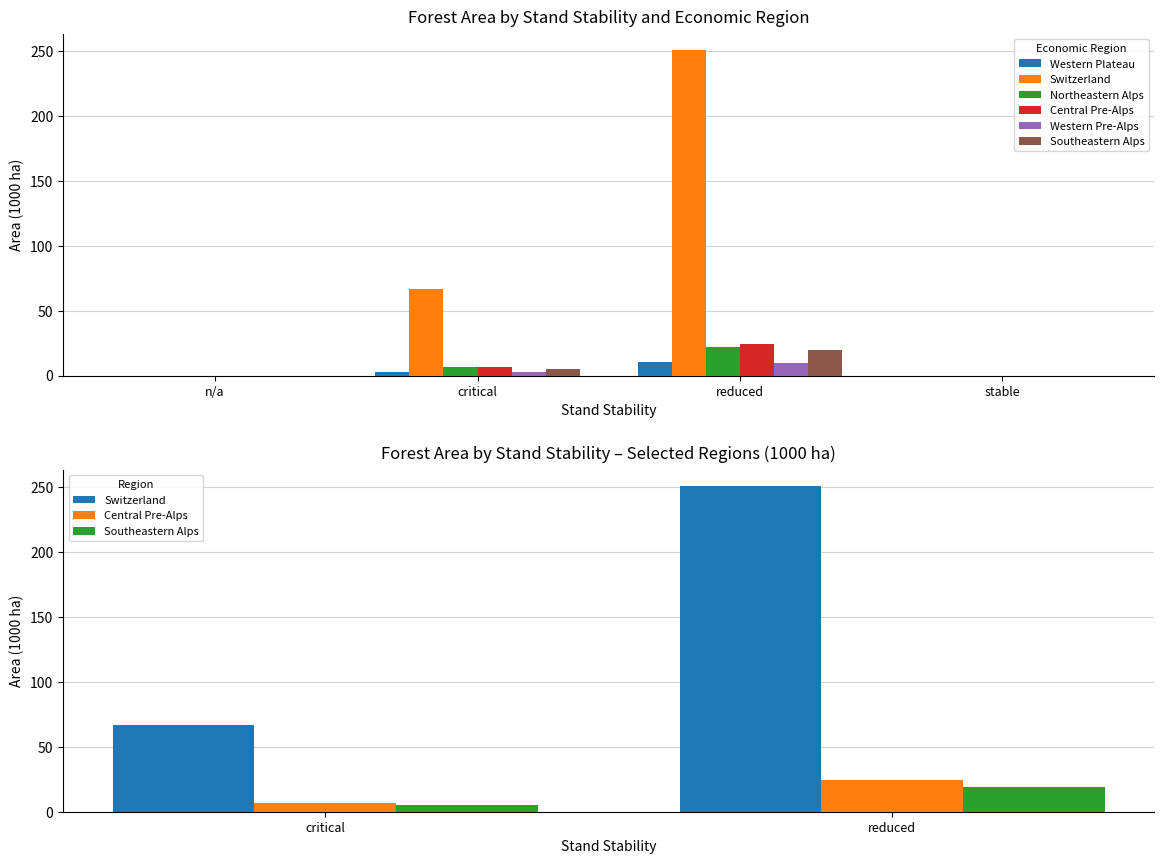

Read the Northeastern Alps value at critical.

6.2